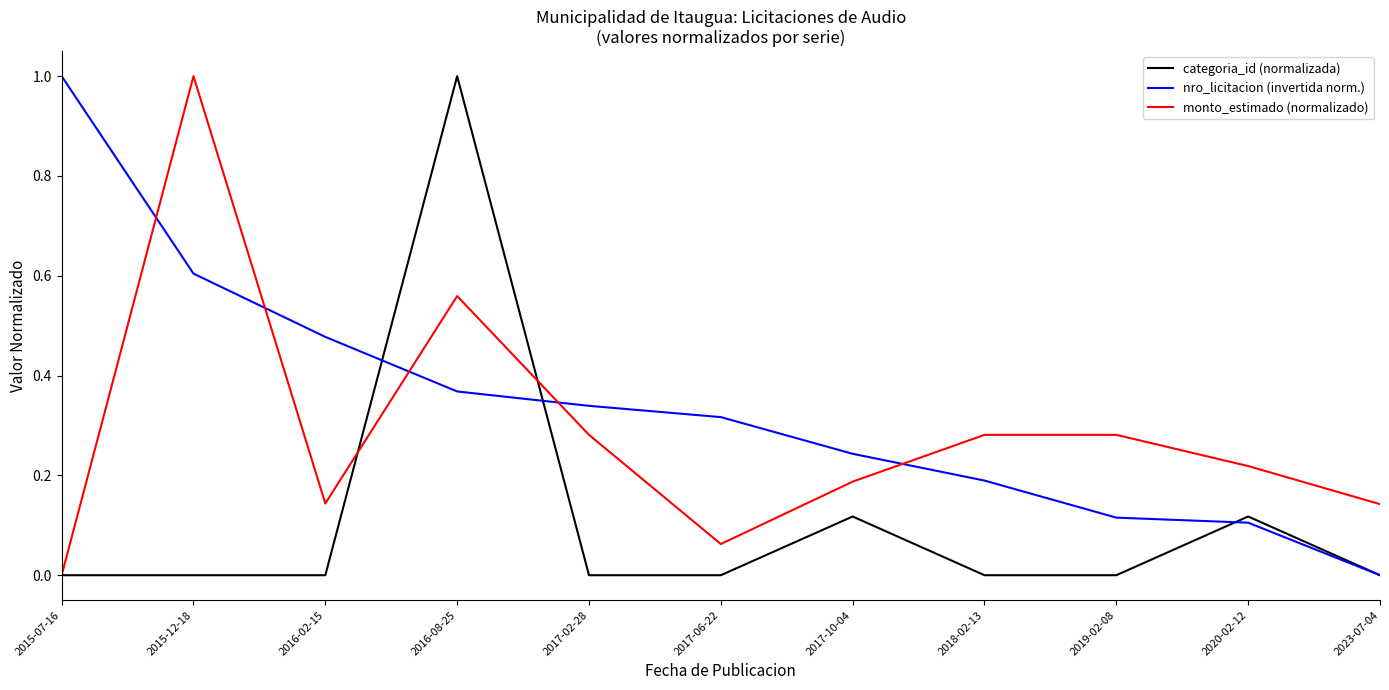

What position from the left is 2017-10-04?

7